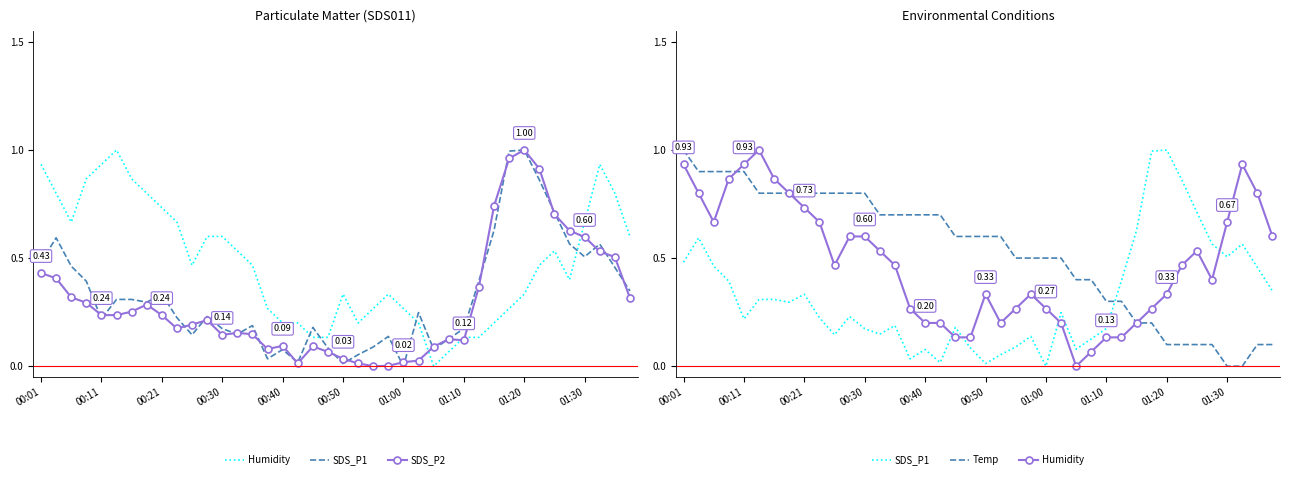

What is the difference between the maximum and minimum values in the Temp series?

1.0